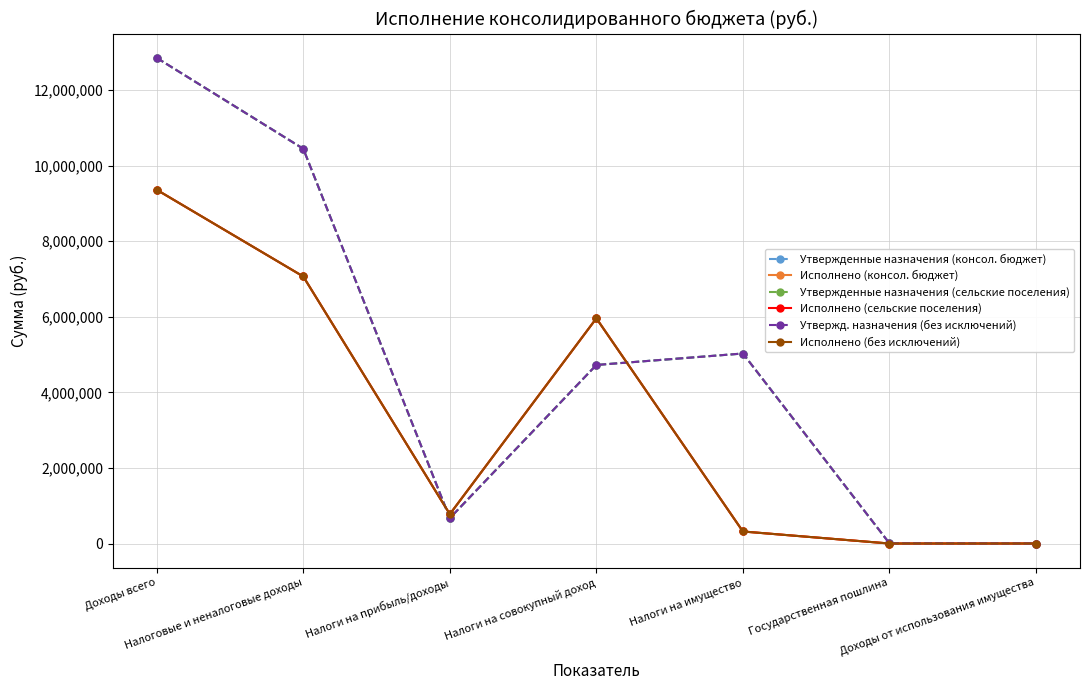

What is the value of the Утвержд. назначения (без исключений) point at the 7th from the left?

3000.0